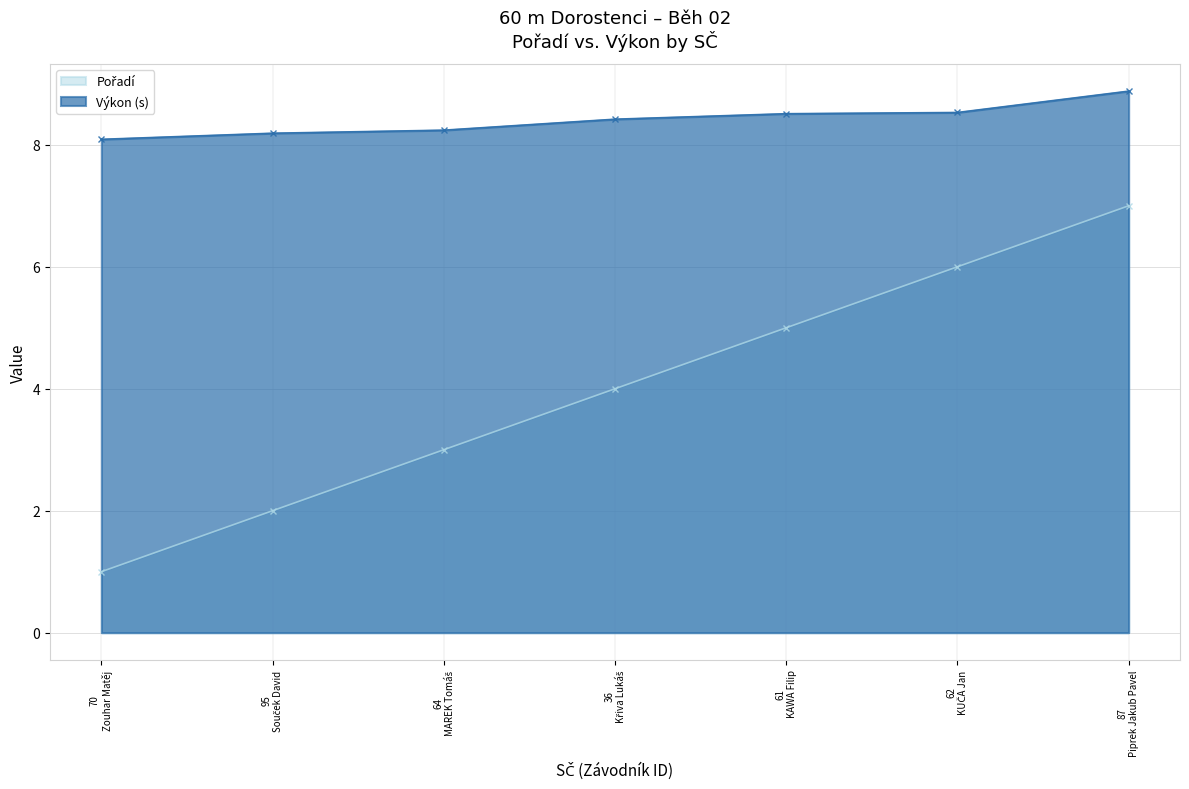

What is the value of the Výkon (s) point at the 7th from the left?

8.9